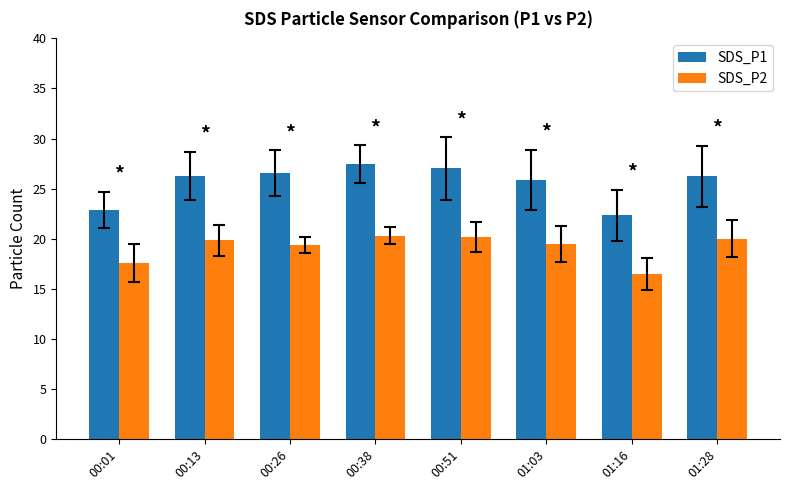

Rank the series by their average value, from highest to lowest.

SDS_P1, SDS_P2